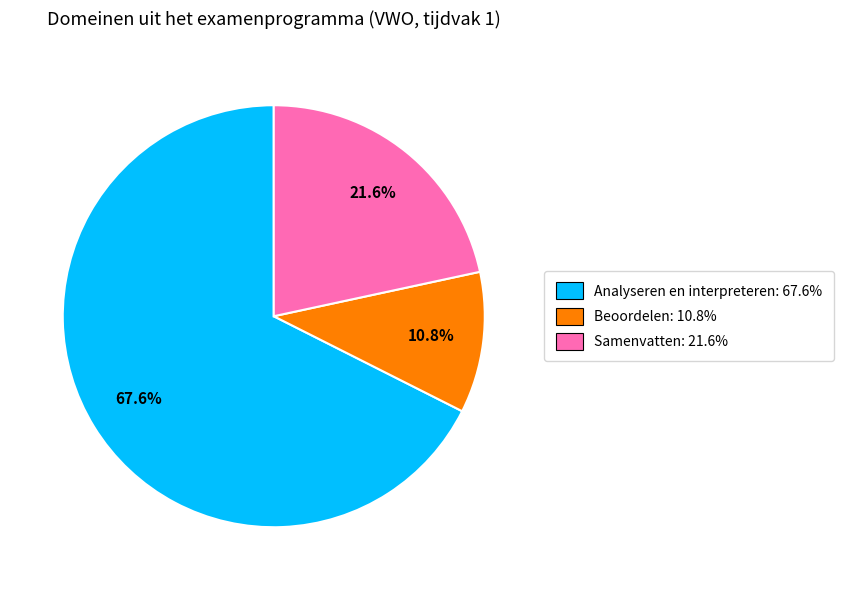

Between Analyseren en interpreteren and Samenvatten, which is larger?

Analyseren en interpreteren